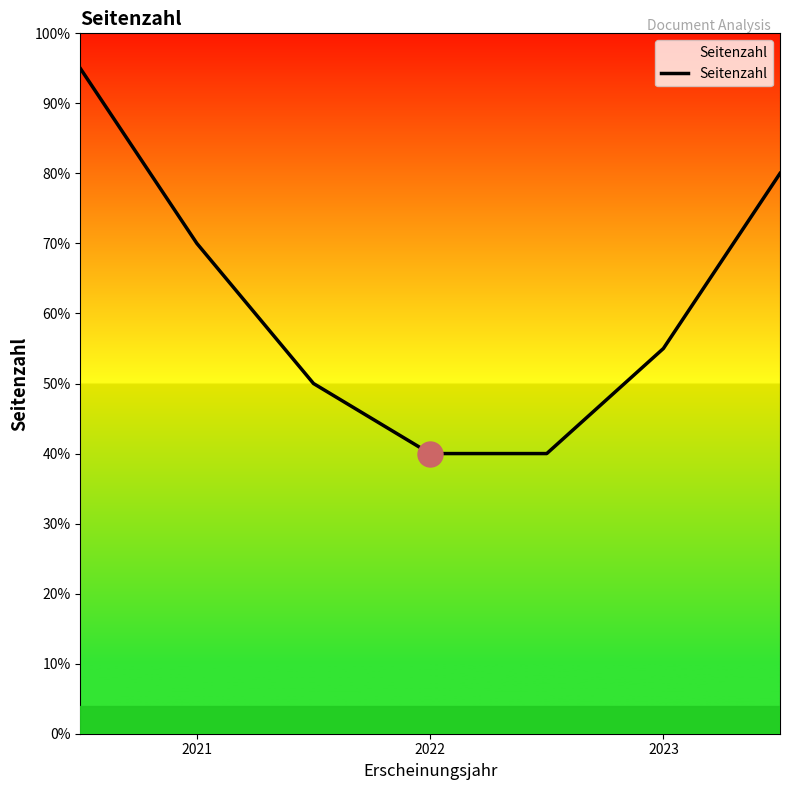

At which label does the data first exceed 5?

2021